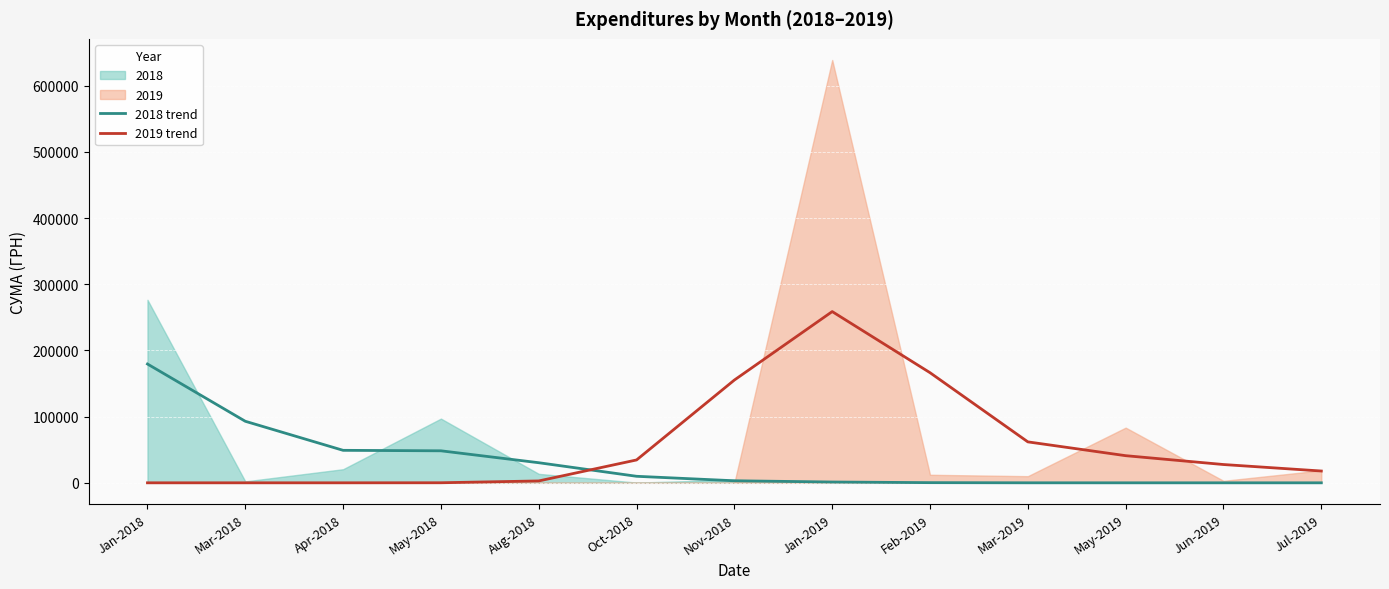

Between Mar-2018 and Apr-2018, which is larger?

Mar-2018